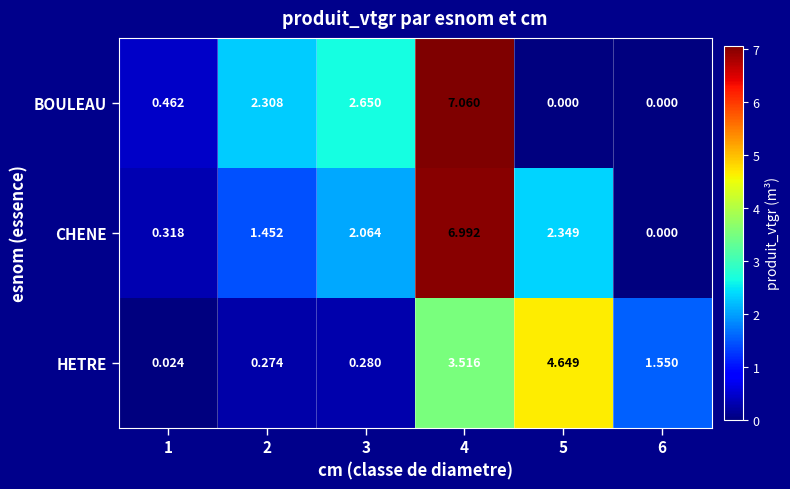

How many data points does each series have?

6